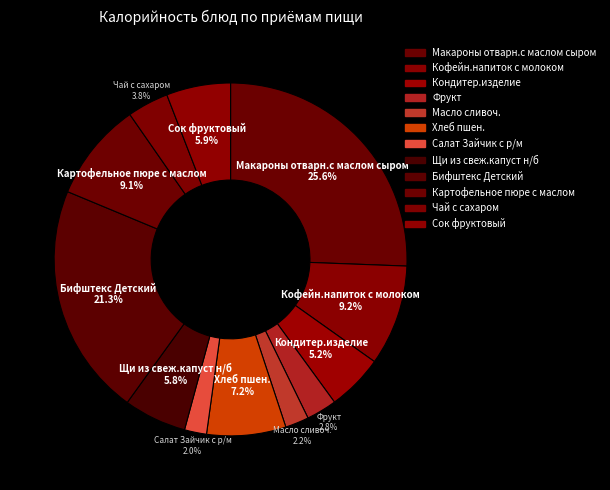

Count the number of slices in the pie.

12